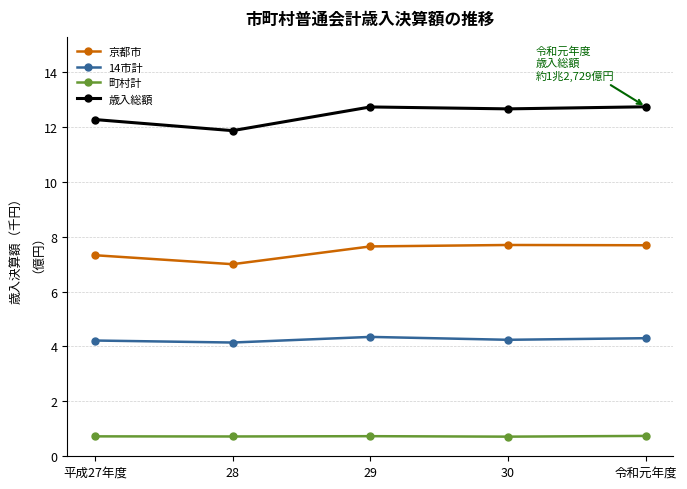

The 歳入総額 series shows 22.0 at 令和元年度. True or false?

False